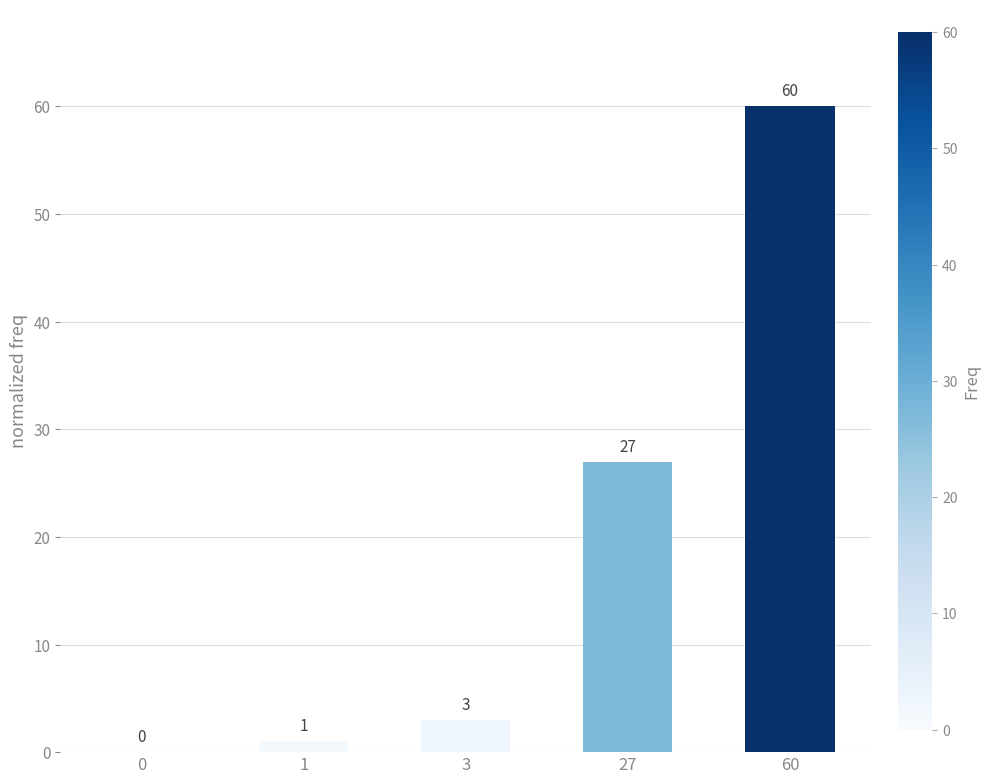

The chart shows a value of 27 at 27. True or false?

True